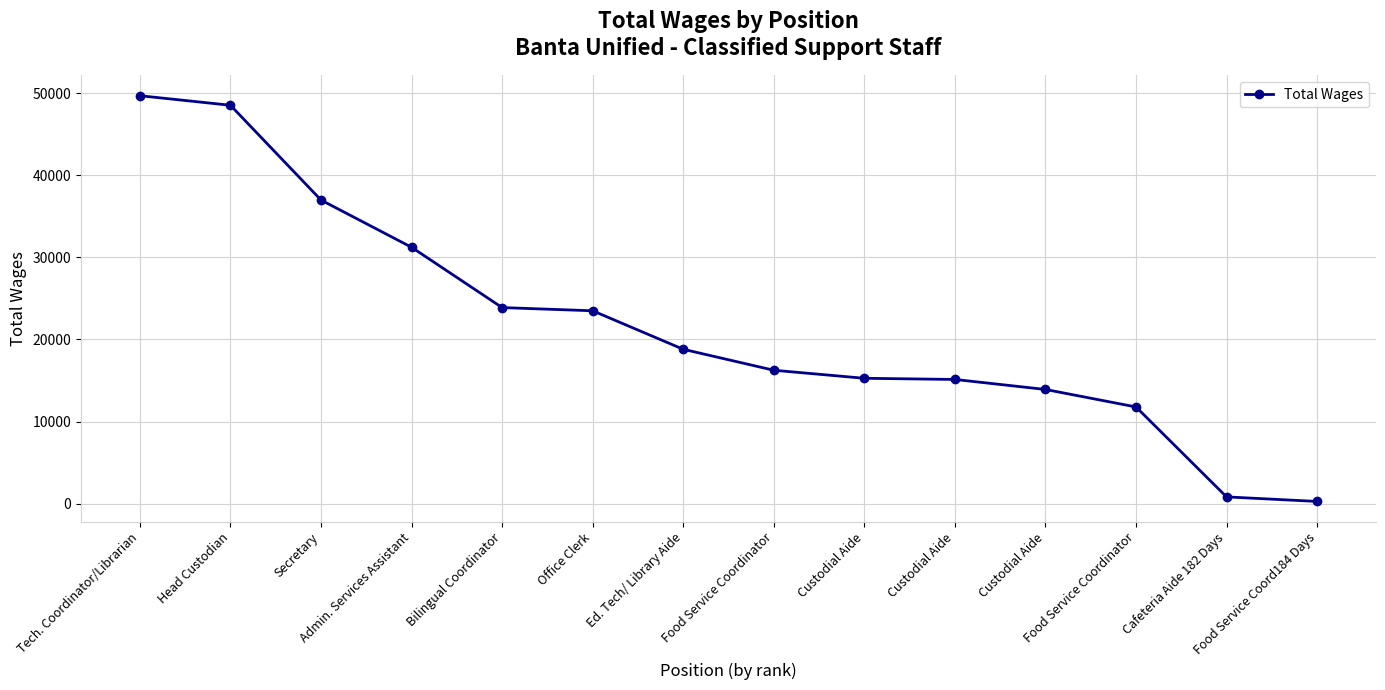

Rank the categories by value from highest to lowest.

Tech. Coordinator/Librarian, Head Custodian, Secretary, Admin. Services Assistant, Bilingual Coordinator, Office Clerk, Ed. Tech/ Library Aide, Food Service Coordinator, Custodial Aide, Custodial Aide, Custodial Aide, Food Service Coordinator, Cafeteria Aide 182 Days, Food Service Coord184 Days